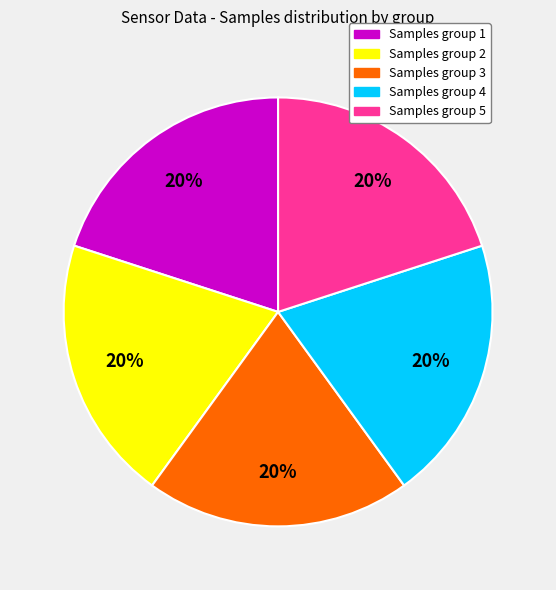

Is there a majority slice in this chart?

No